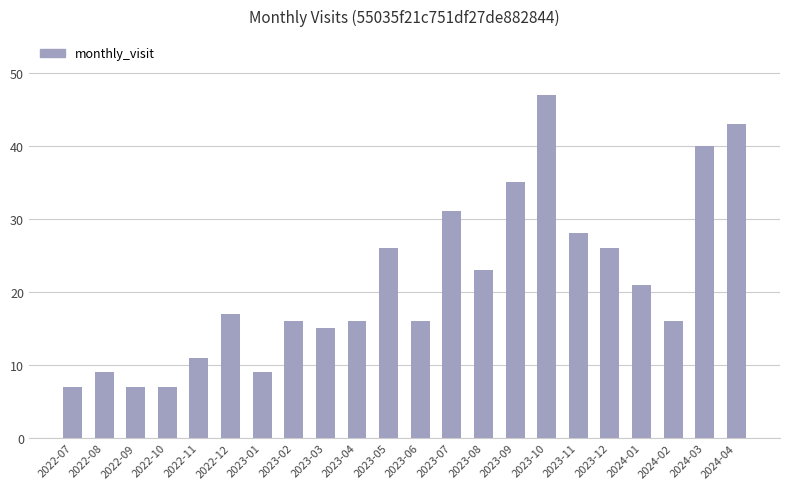

What is the difference between the maximum and minimum values?

40